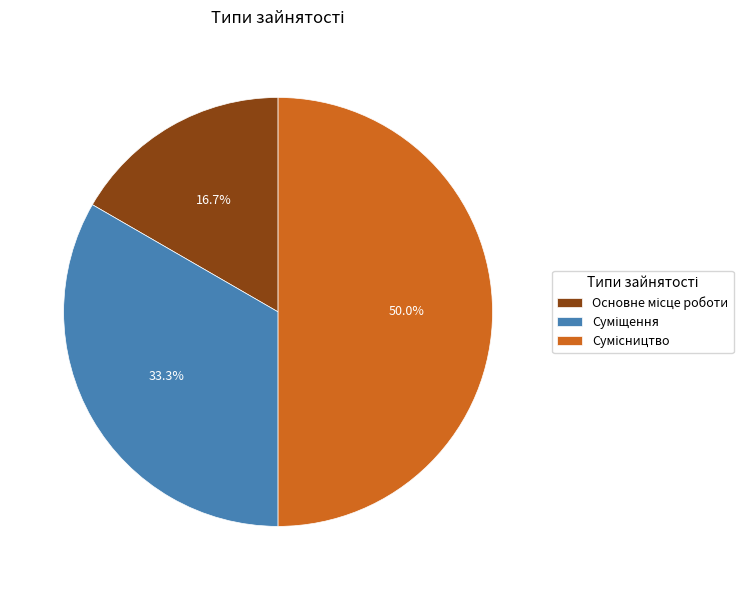

How many slices are in this pie chart?

3